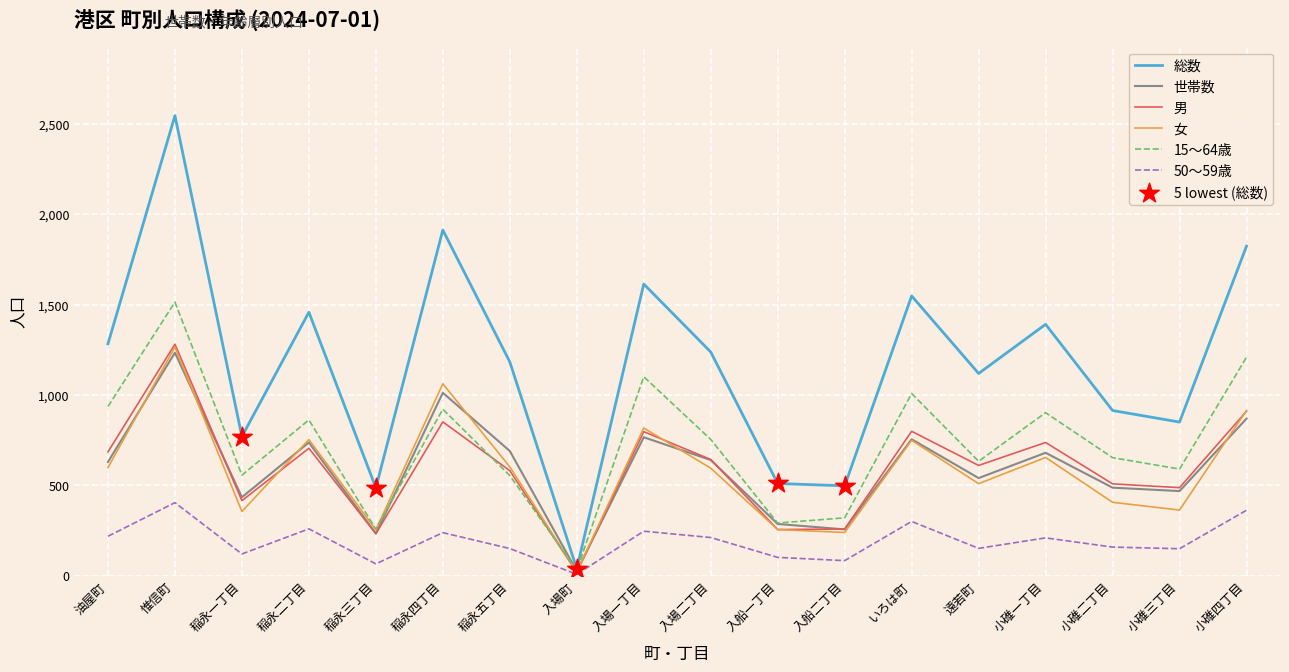

At which category is the sum across all series the highest?

惟信町